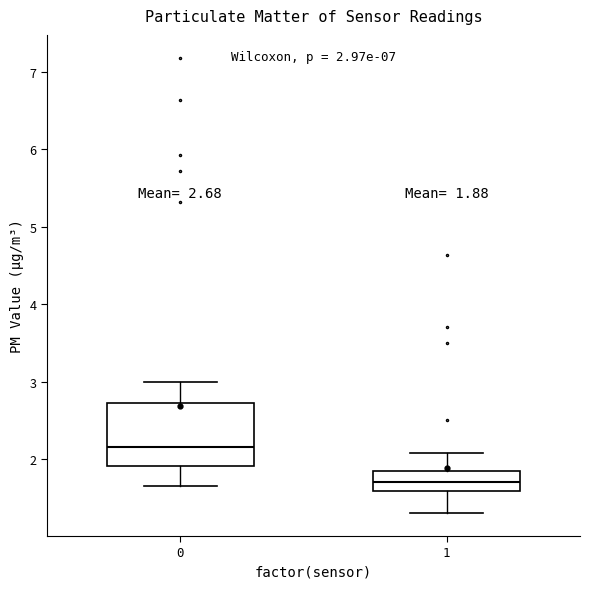

Which box's median line is the lowest?

1